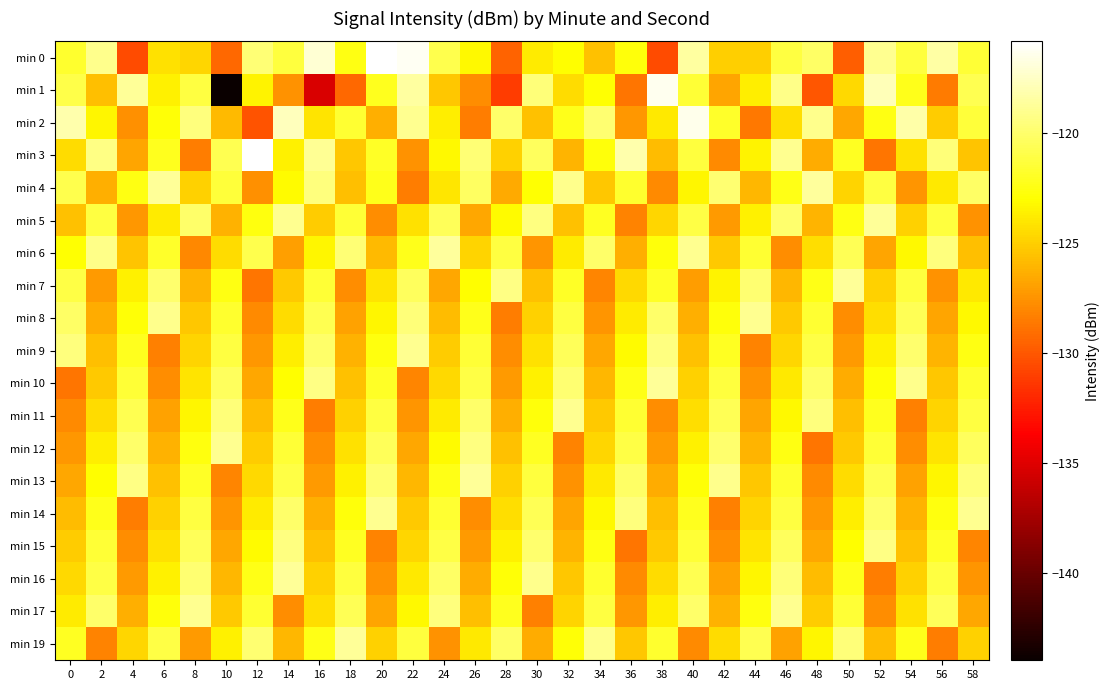

What is the difference between the highest and lowest values at 56?

10.1